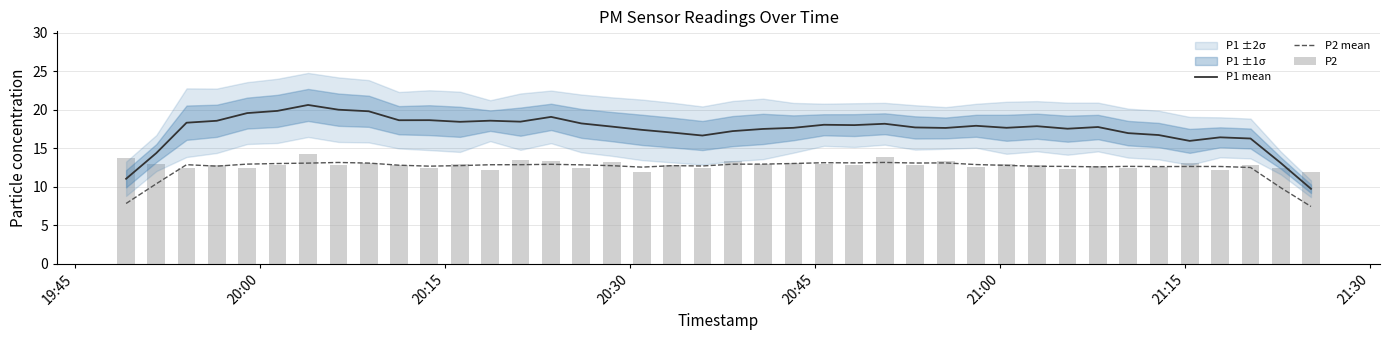

True or false: P2 mean and P1 mean cross at least once.

False